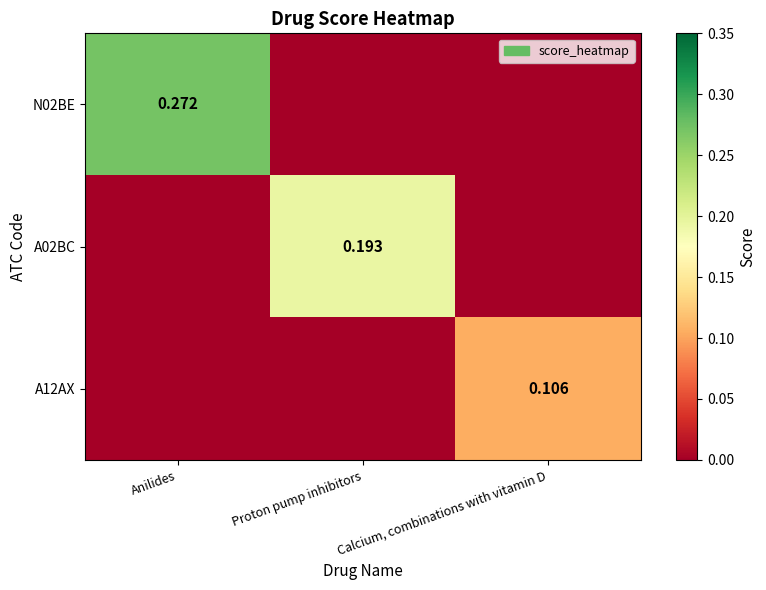

Which category has the highest value in the N02BE series?

Anilides